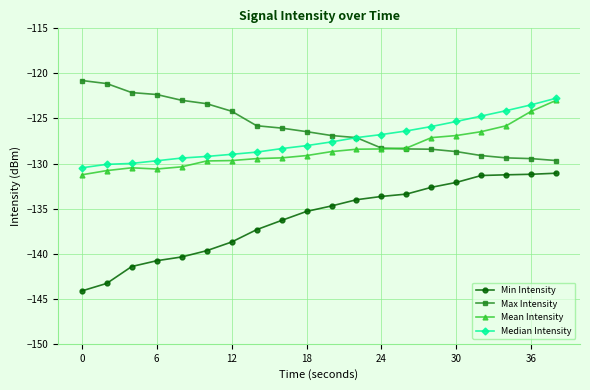

Which series has the largest range (max minus min)?

Min Intensity